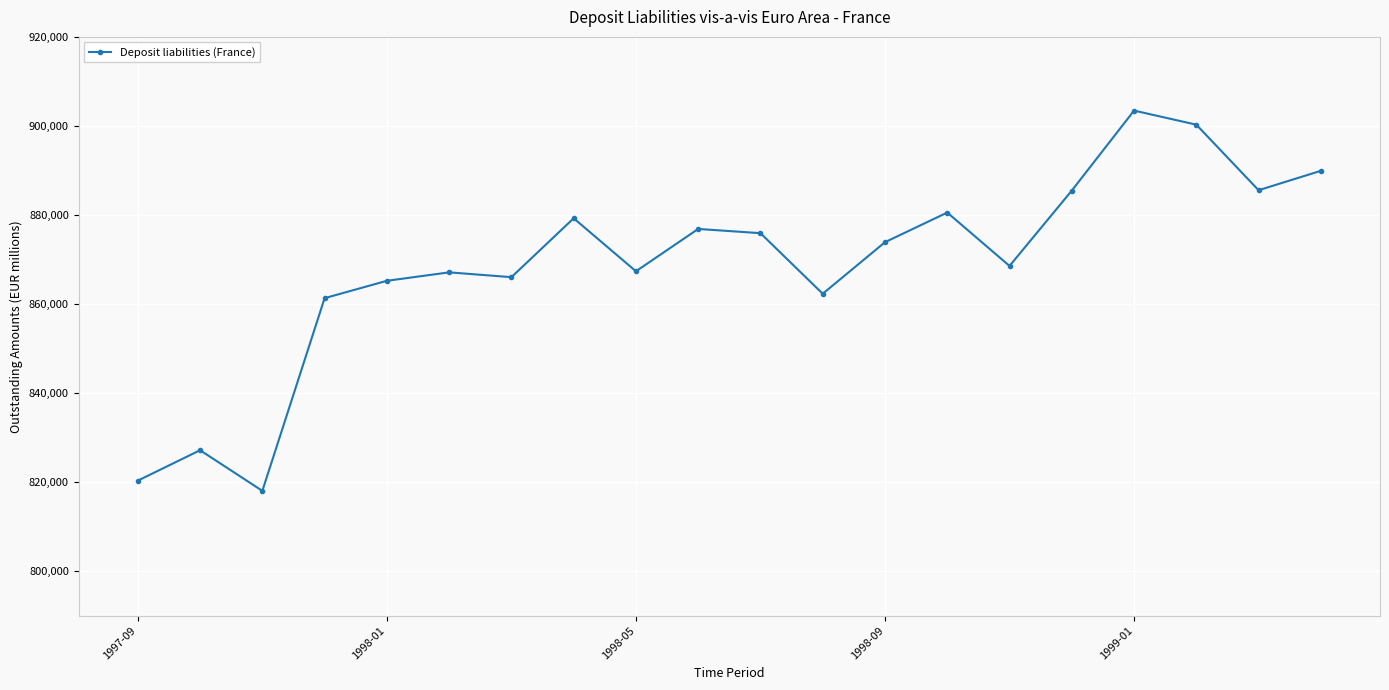

What is the value of the 14th point from the left?

880544